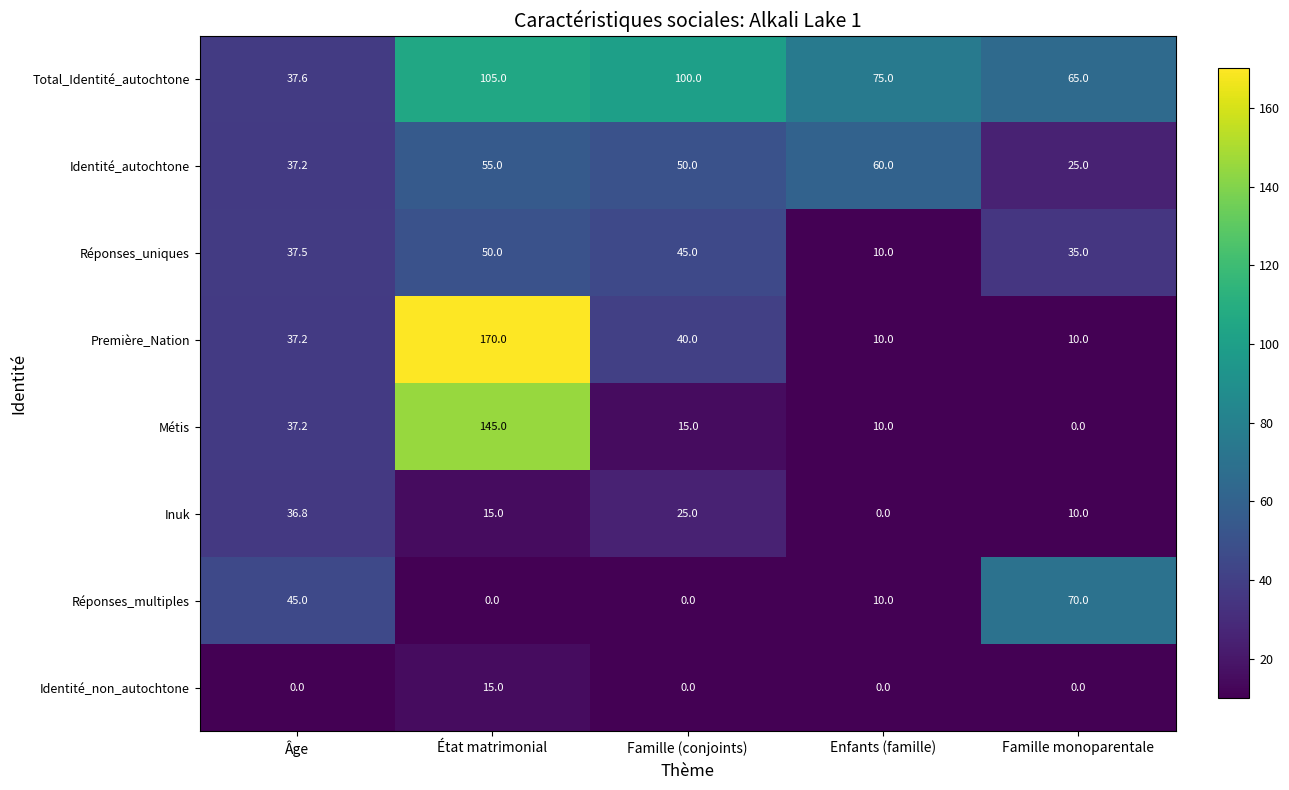

What is the total value across all series at État matrimonial?

555.0